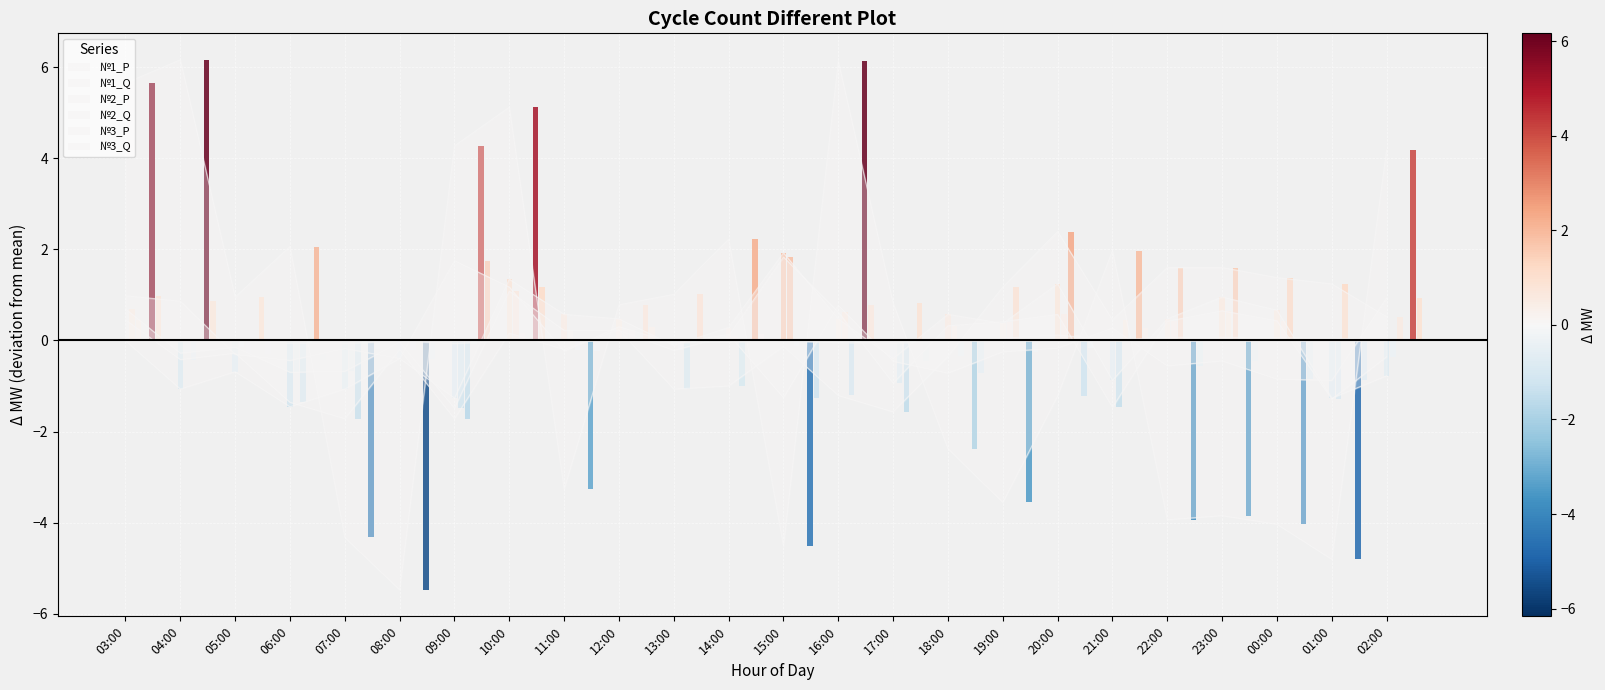

How many data points in №2_Q are above 0?

11